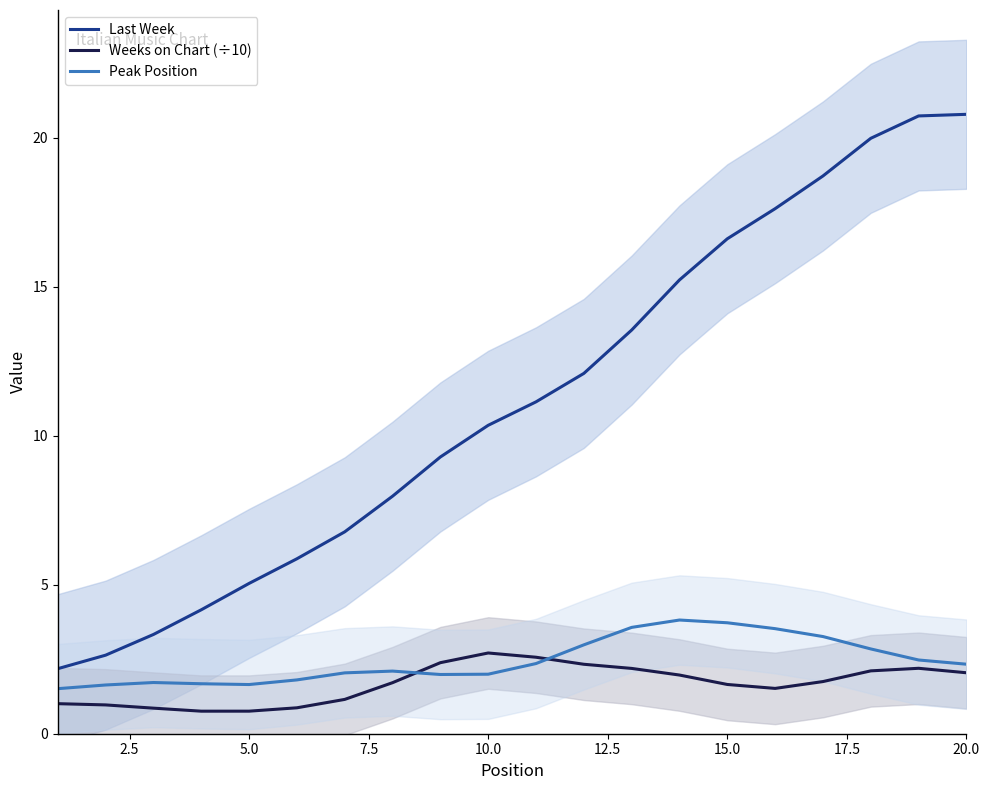

What value does the Peak Position series have at 20.0?

2.3